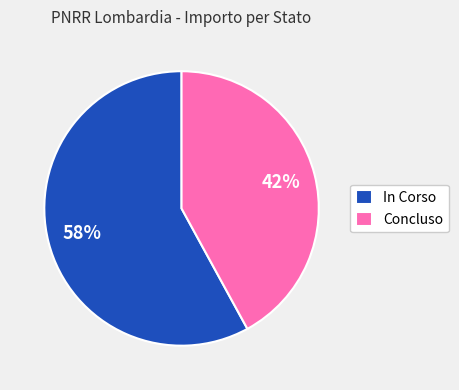

Rank the categories by value from lowest to highest.

Concluso, In Corso